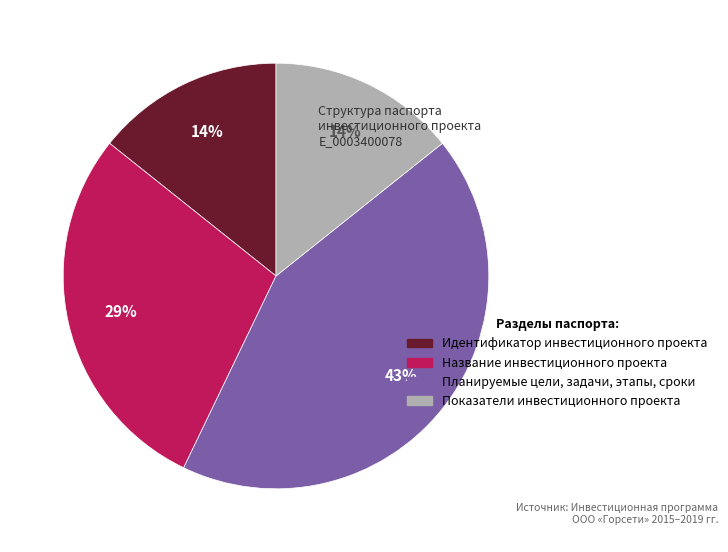

What is the largest slice in the pie chart?

Планируемые цели, задачи, этапы, сроки